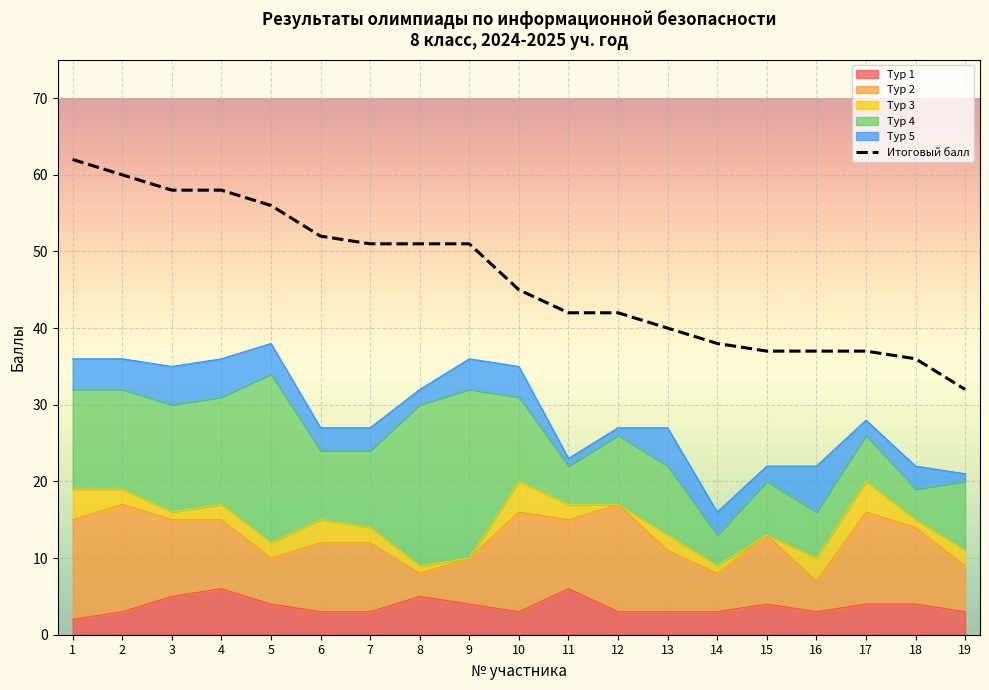

Which has a higher value, 16 or 1?

1